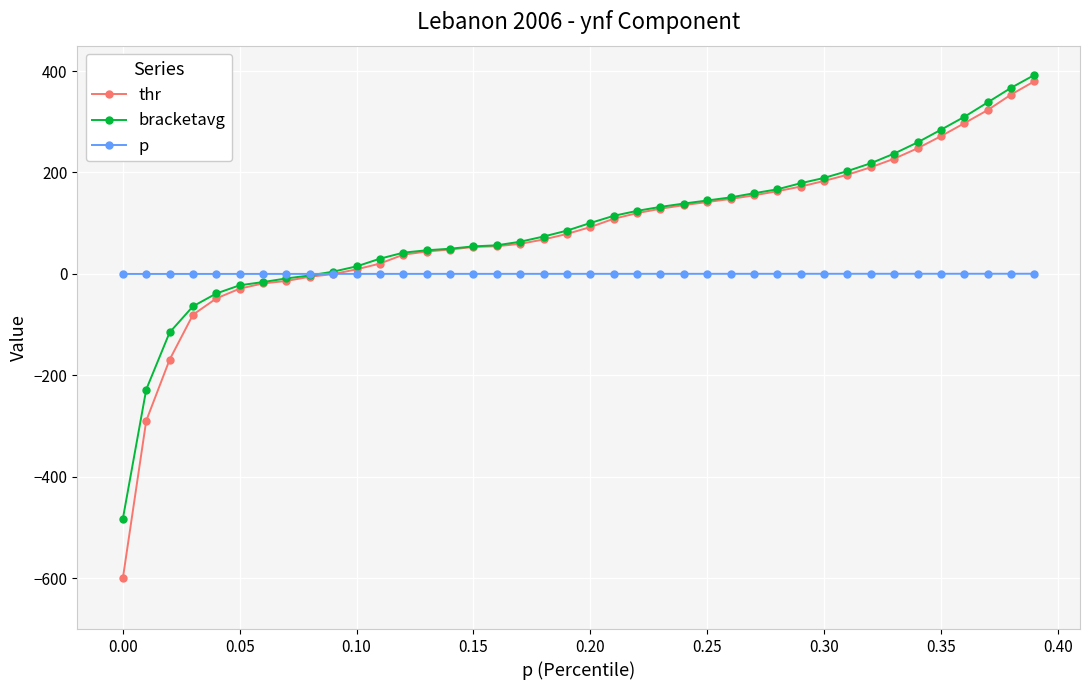

What is the greatest value displayed?

392.2